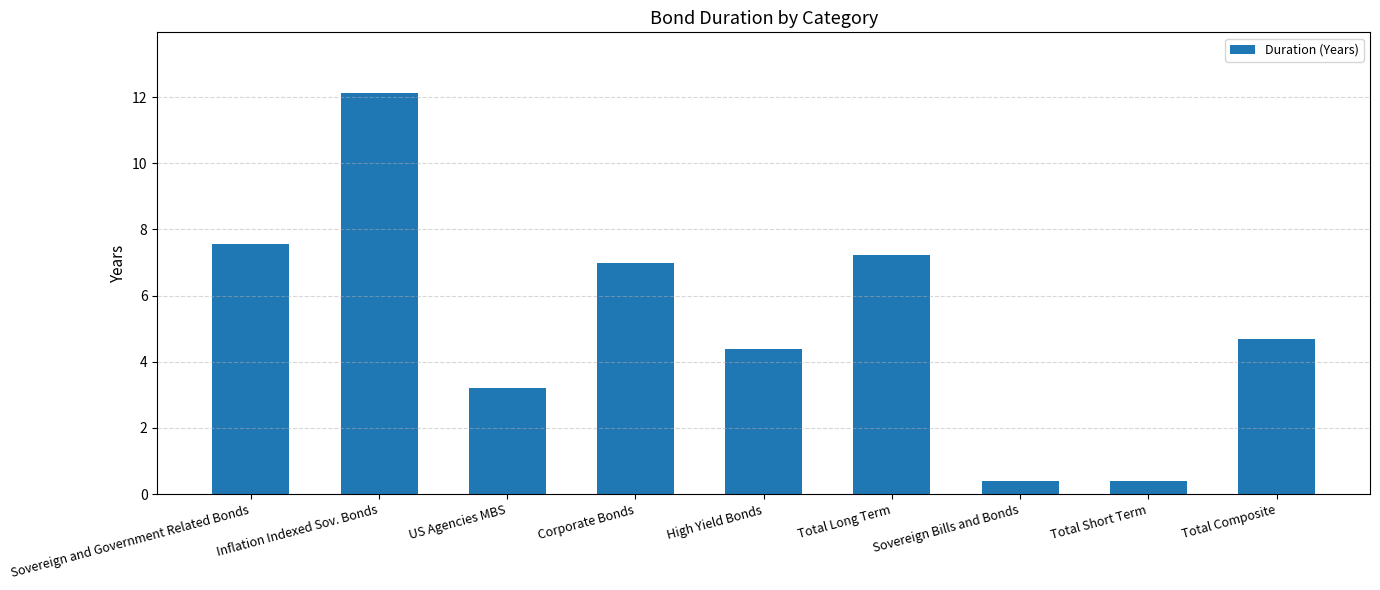

What is the label of the 5th bar from the left?

High Yield Bonds